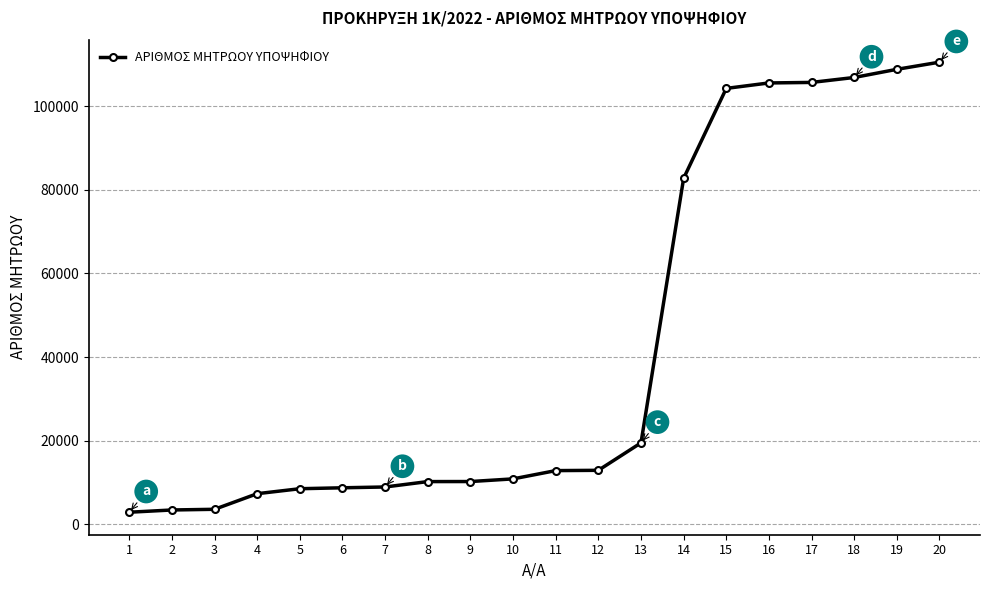

Which has a higher value, 8 or 11?

11